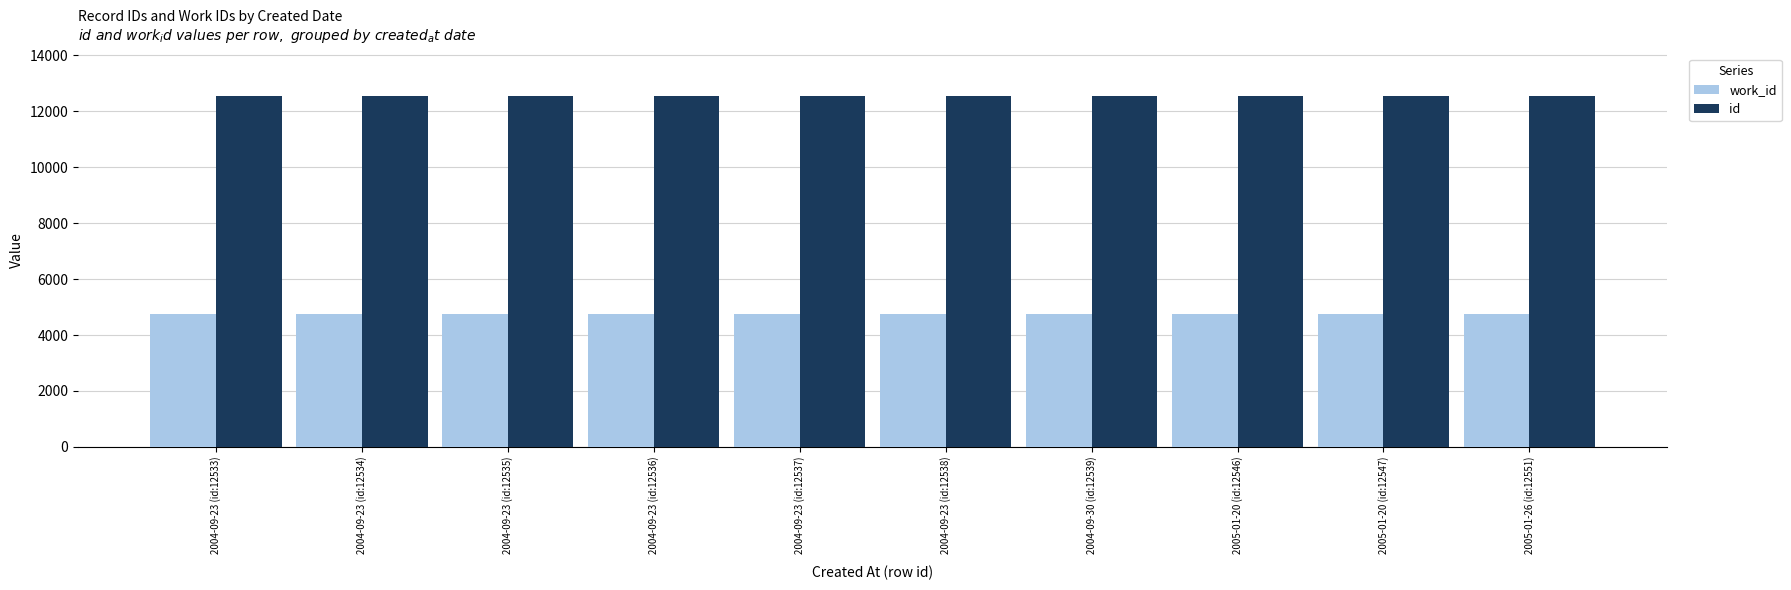

Count the work_id values in the range 4743 to 4745.

10